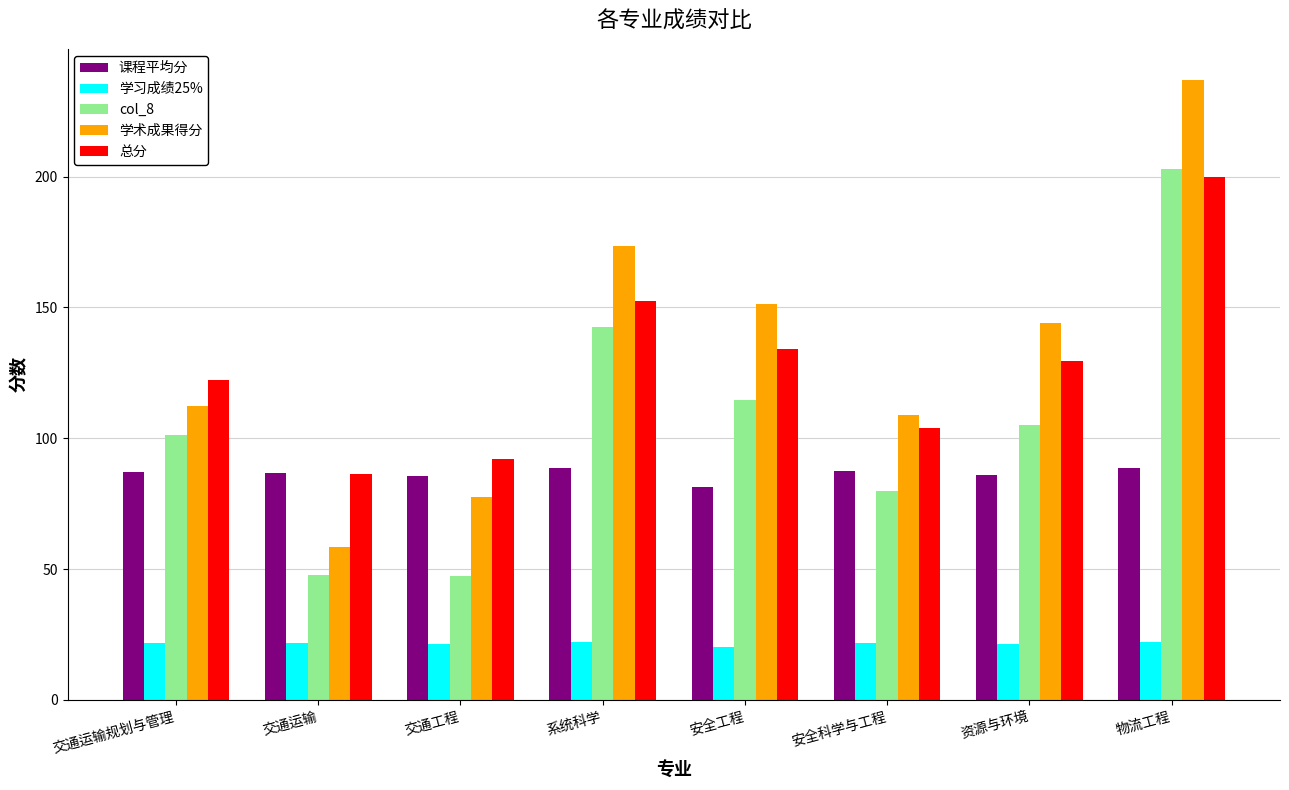

At how many categories does at least one series exceed 172?

2